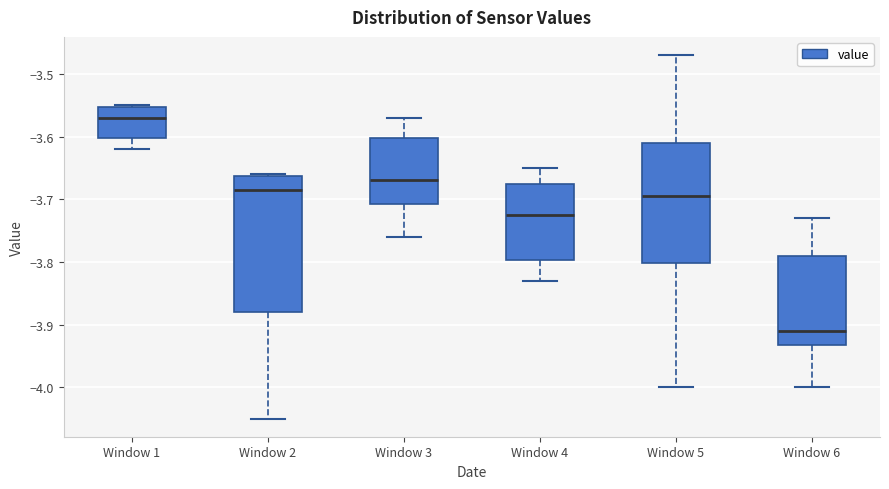

Reading left to right, read every box against the y-axis: the position of its median line, the range the box covers, and the ends of its whiskers. The values are not printed on the chart, so give them approximately, as read against the axis.

Window 1: median -3.57, box -3.60 to -3.55, whiskers -3.62 to -3.55
Window 2: median -3.68, box -3.88 to -3.66, whiskers -4.05 to -3.66
Window 3: median -3.67, box -3.71 to -3.60, whiskers -3.76 to -3.57
Window 4: median -3.72, box -3.80 to -3.67, whiskers -3.83 to -3.65
Window 5: median -3.69, box -3.80 to -3.61, whiskers -4.00 to -3.47
Window 6: median -3.91, box -3.93 to -3.79, whiskers -4.00 to -3.73